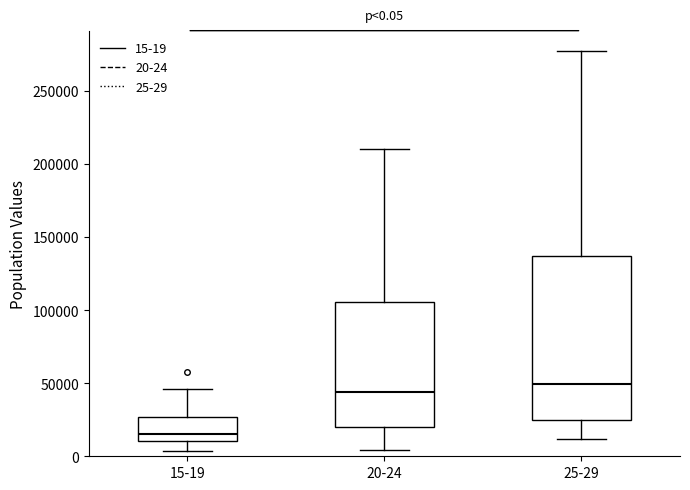

Comparing the boxes themselves (not the whiskers), which one is the tallest?

25-29